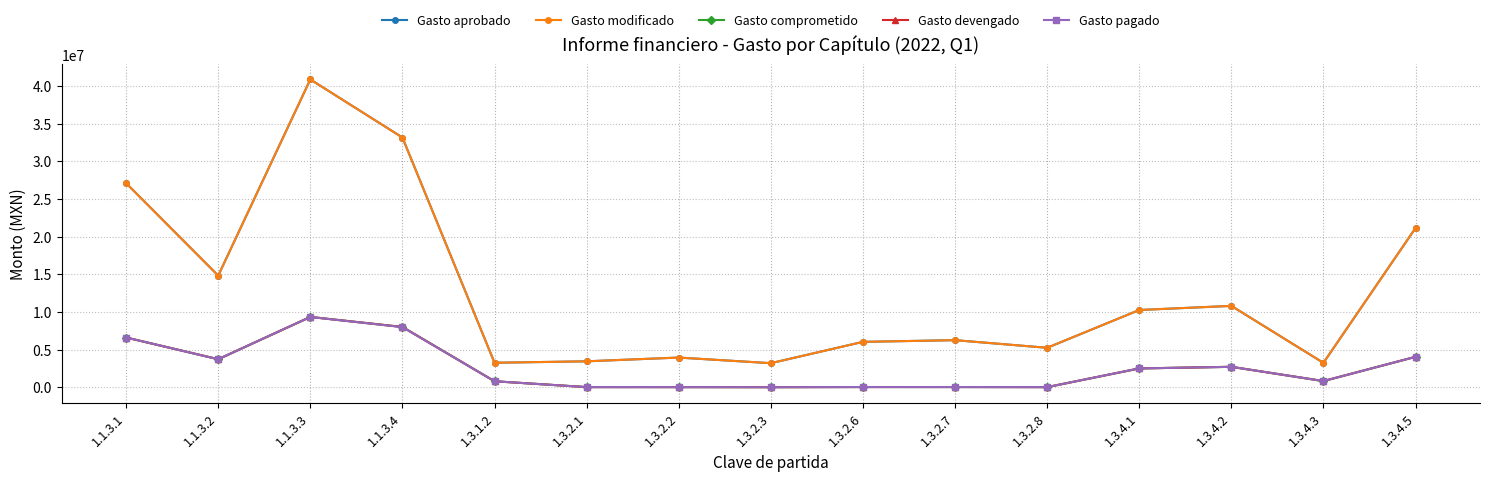

Does the chart have visible grid lines?

Yes